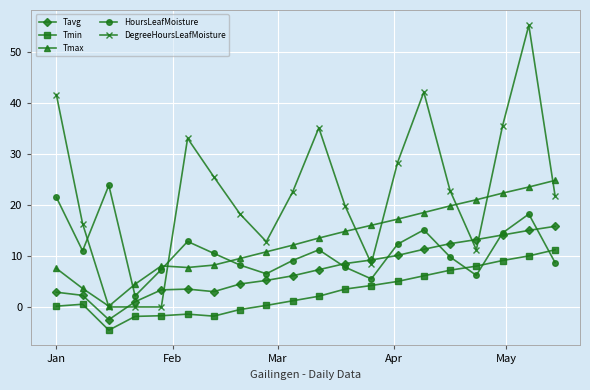

What is the highest value of the Tmax series?

24.8